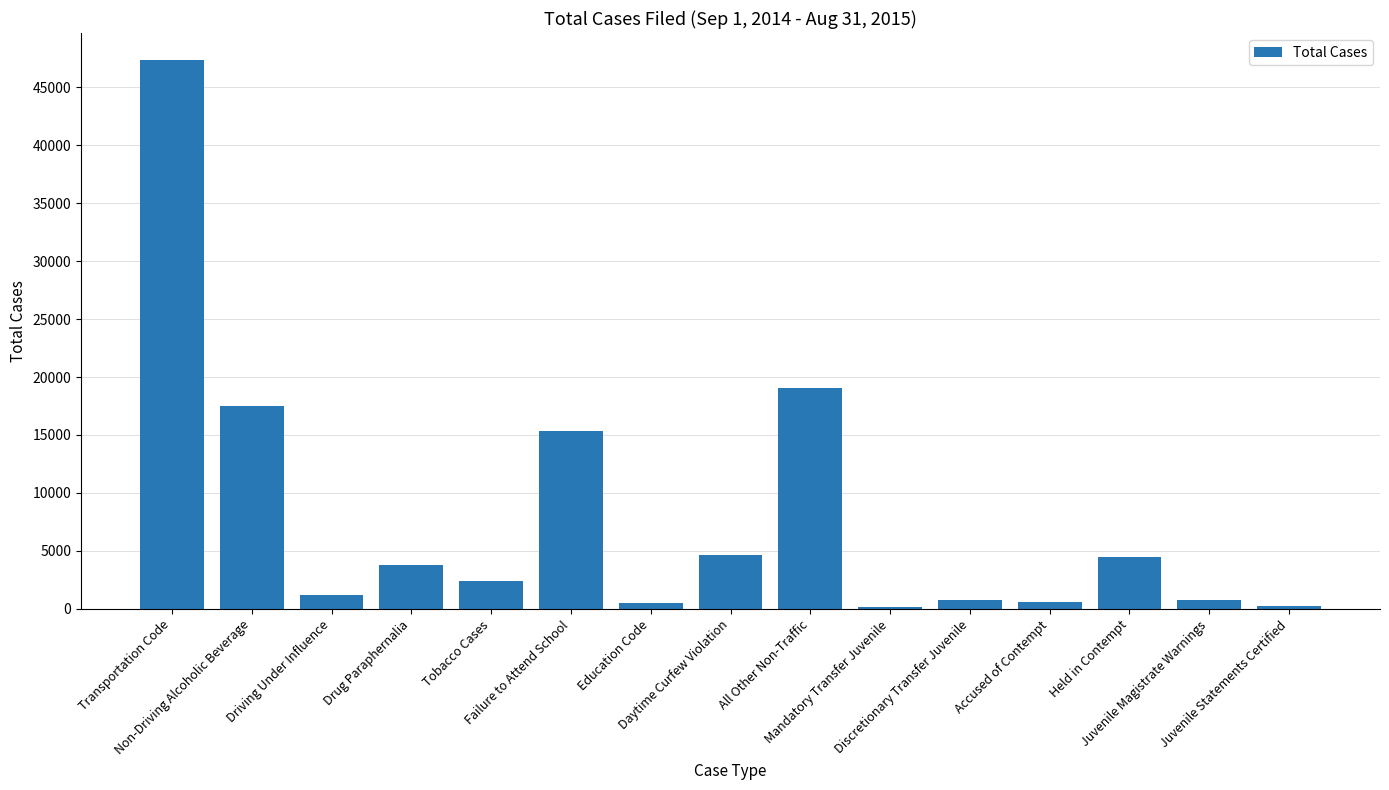

What is the sum of all values?

118954